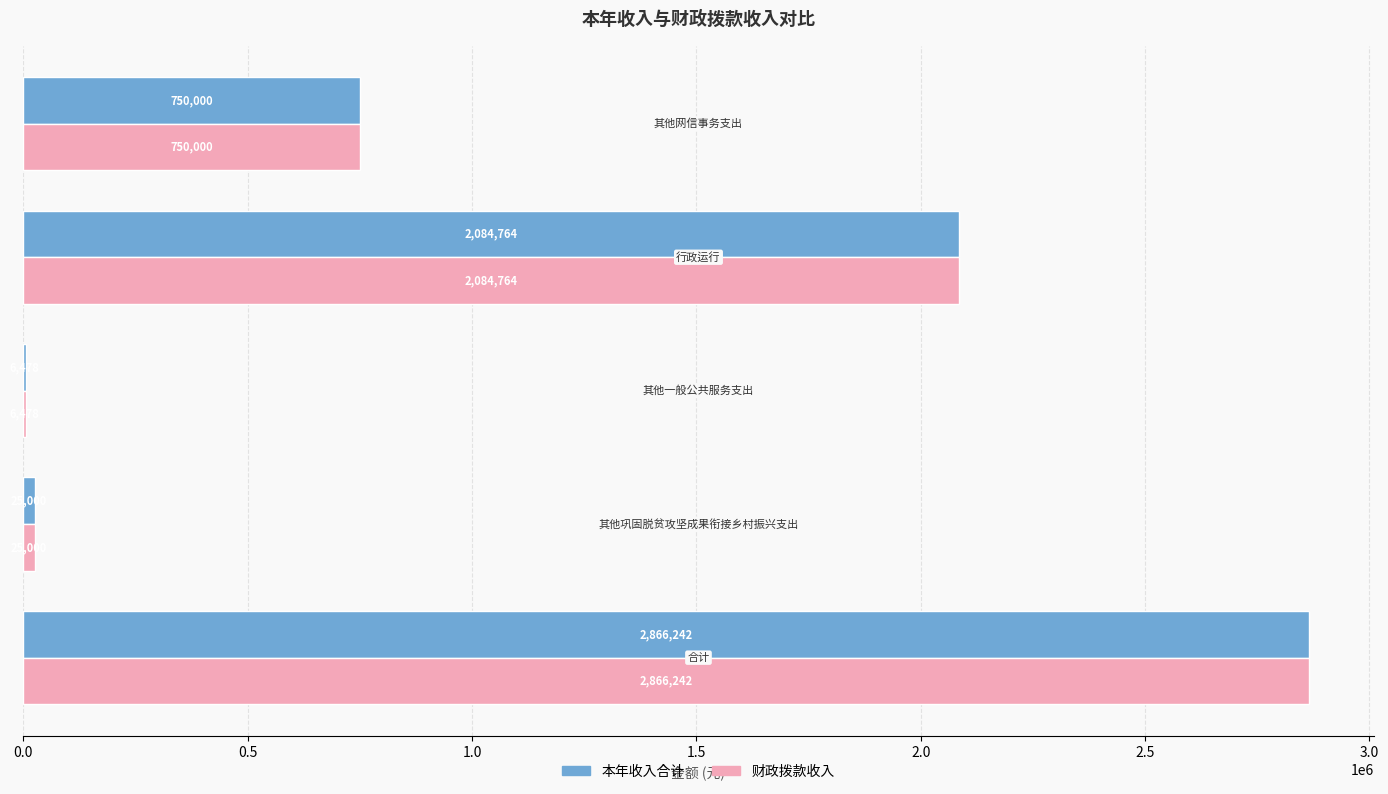

What is the maximum value shown in the chart?

2866242.0